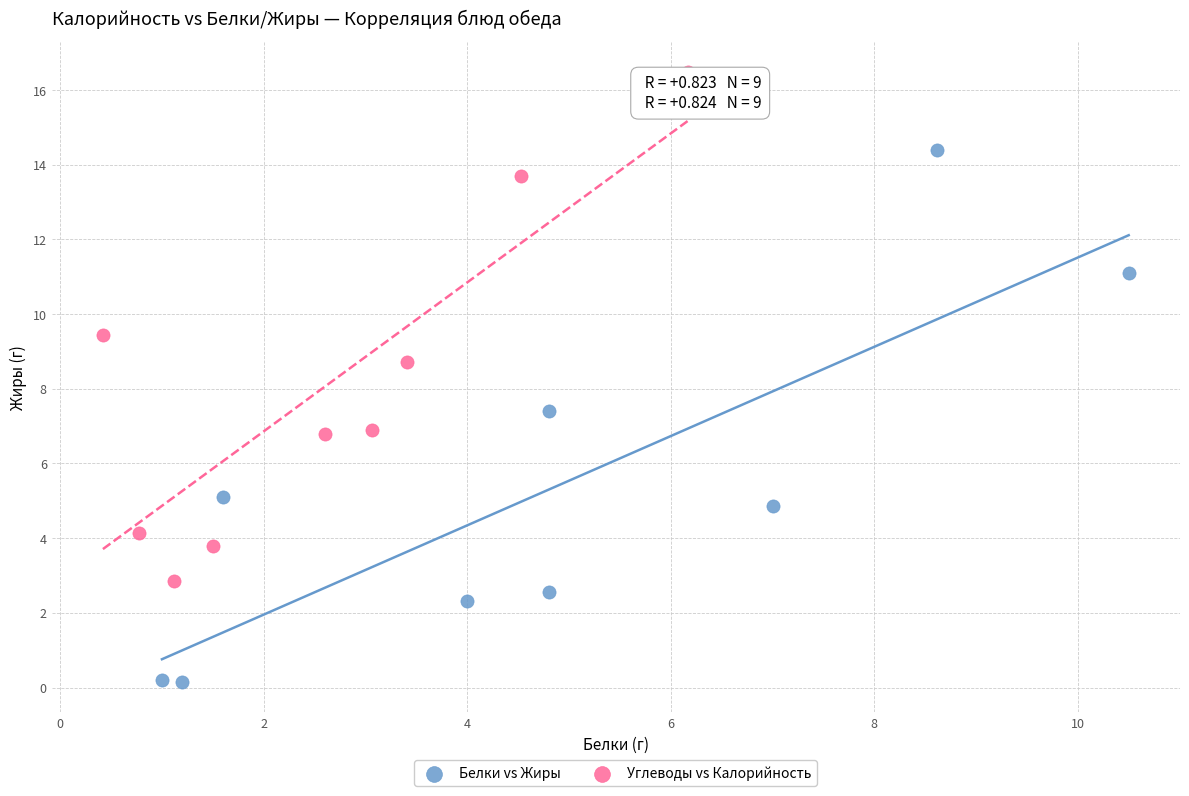

Which series contains the highest Y value?

Углеводы vs Калорийность